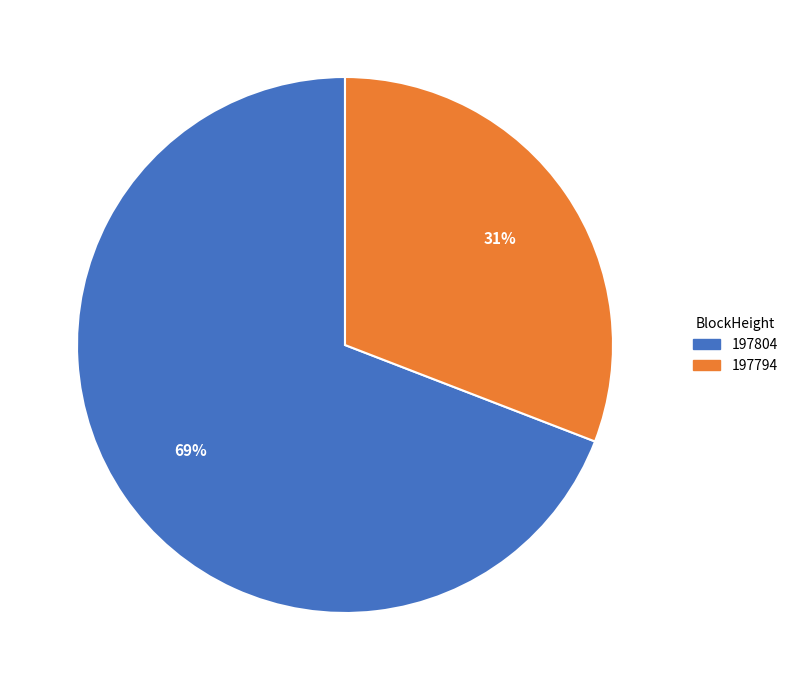

Is there any slice that represents more than half of the pie?

Yes